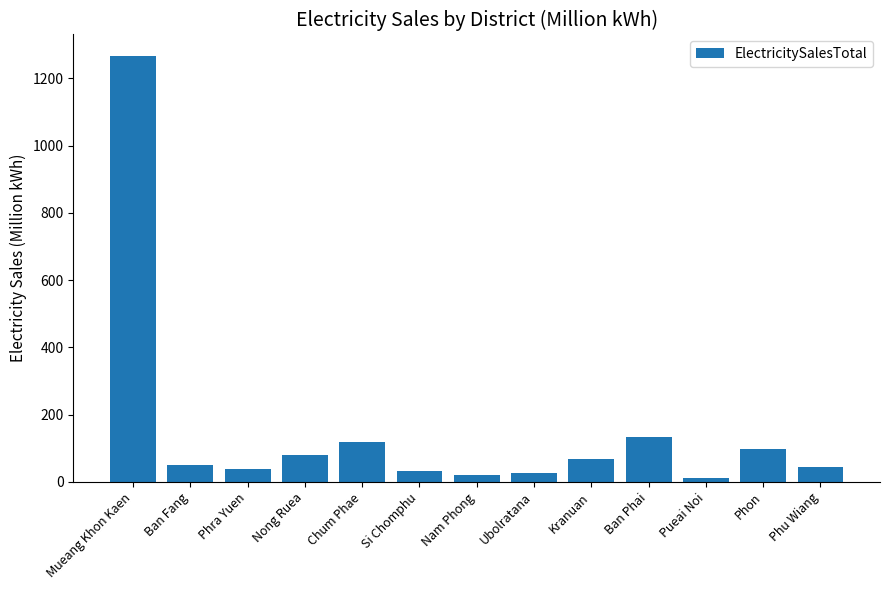

What is the sum of all values?

1985.7